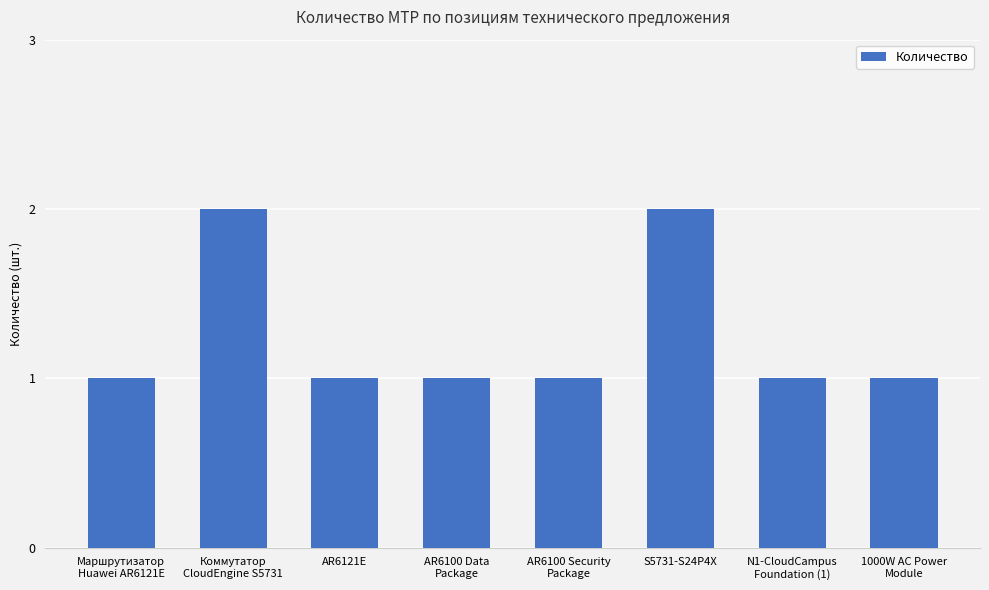

What is the maximum value shown in the chart?

2